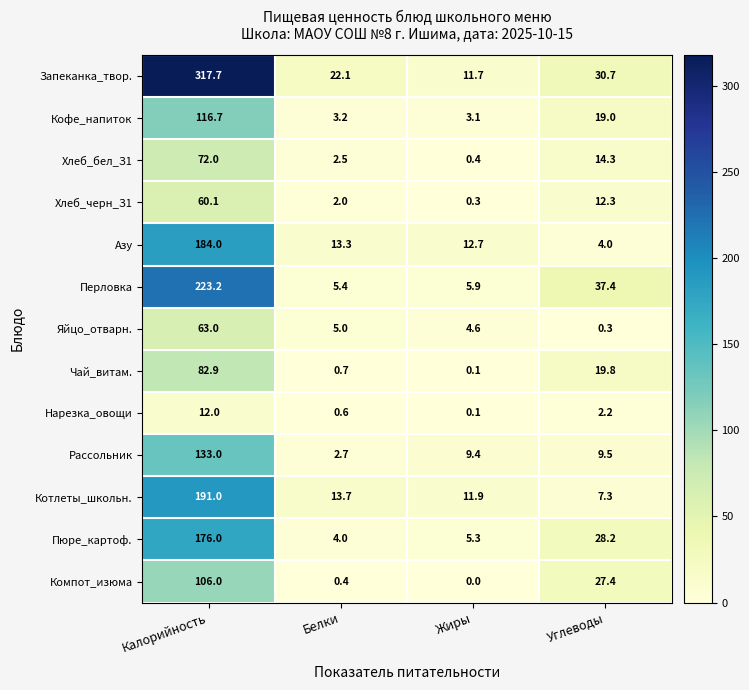

The value of Пюре_картоф. at Жиры is 5.3. True or false?

True